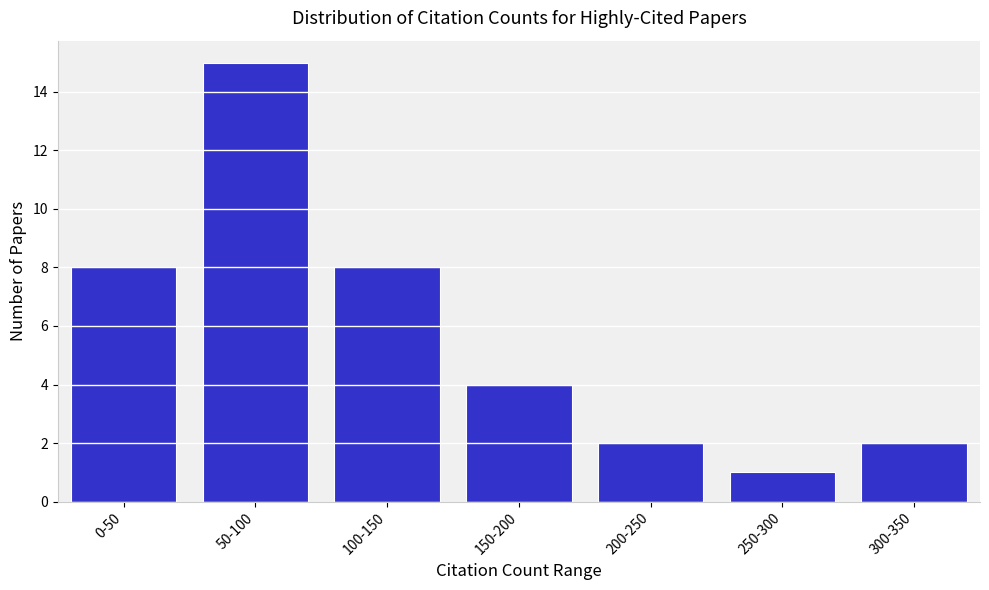

Reading left to right, what are all the values shown in this chart?

8	15	8	4	2	1	2